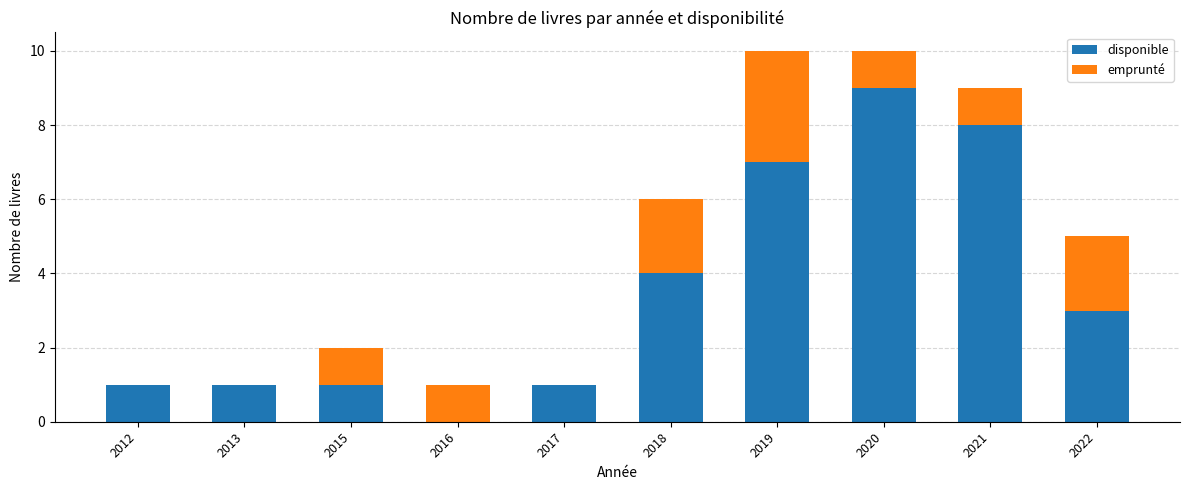

What is the sum of all disponible values?

35